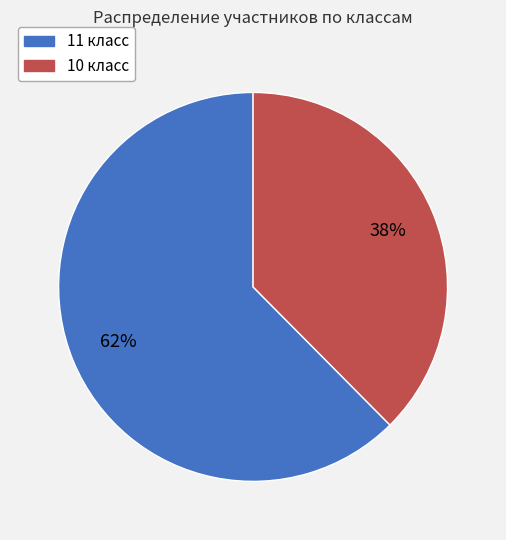

To the nearest percent, what is the average slice percentage?

50%